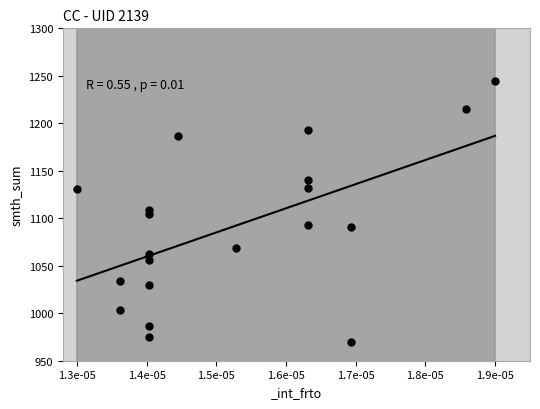

What is the range of Y values (max minus min)?

275.0